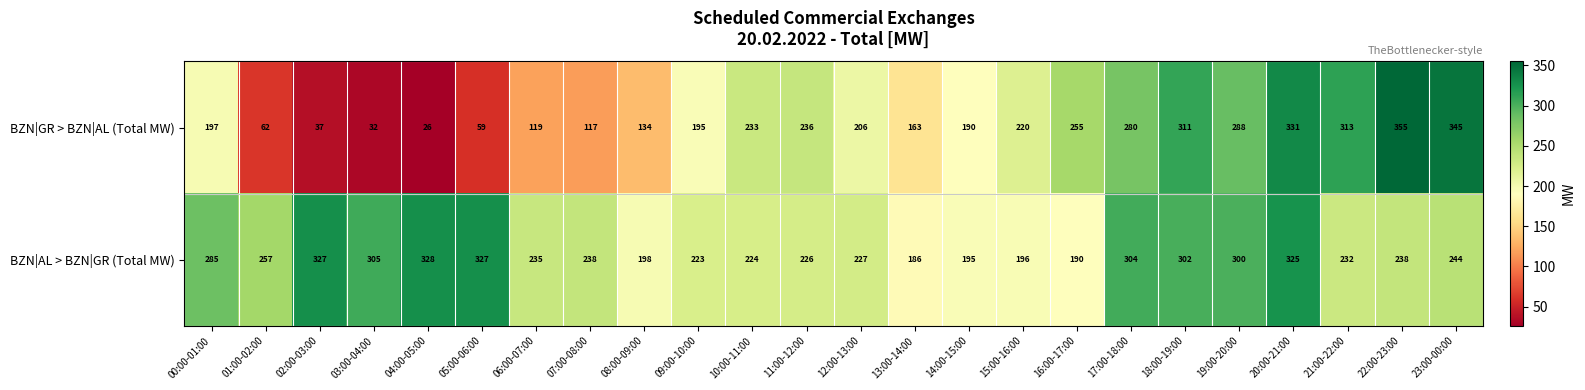

How many distinct data groups are displayed?

2